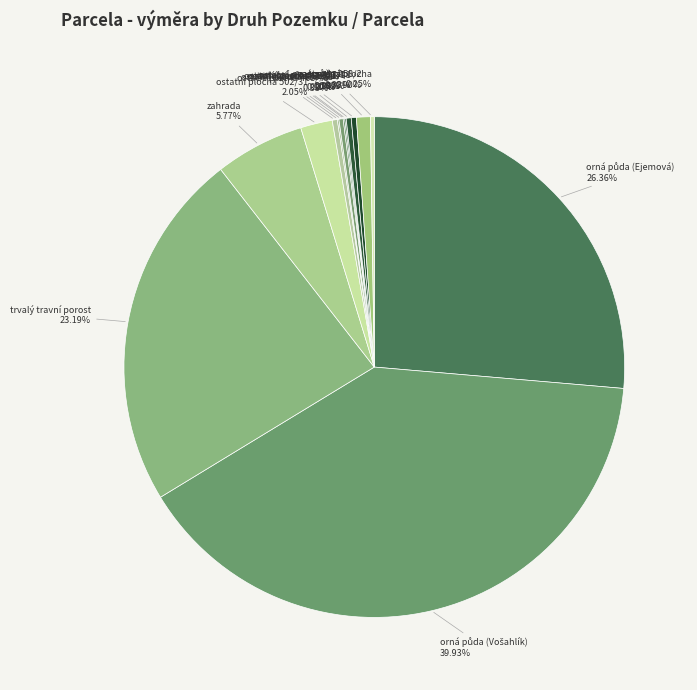

Between ostatní plocha 468/45 and ostatní plocha 502/31, which is larger?

ostatní plocha 502/31